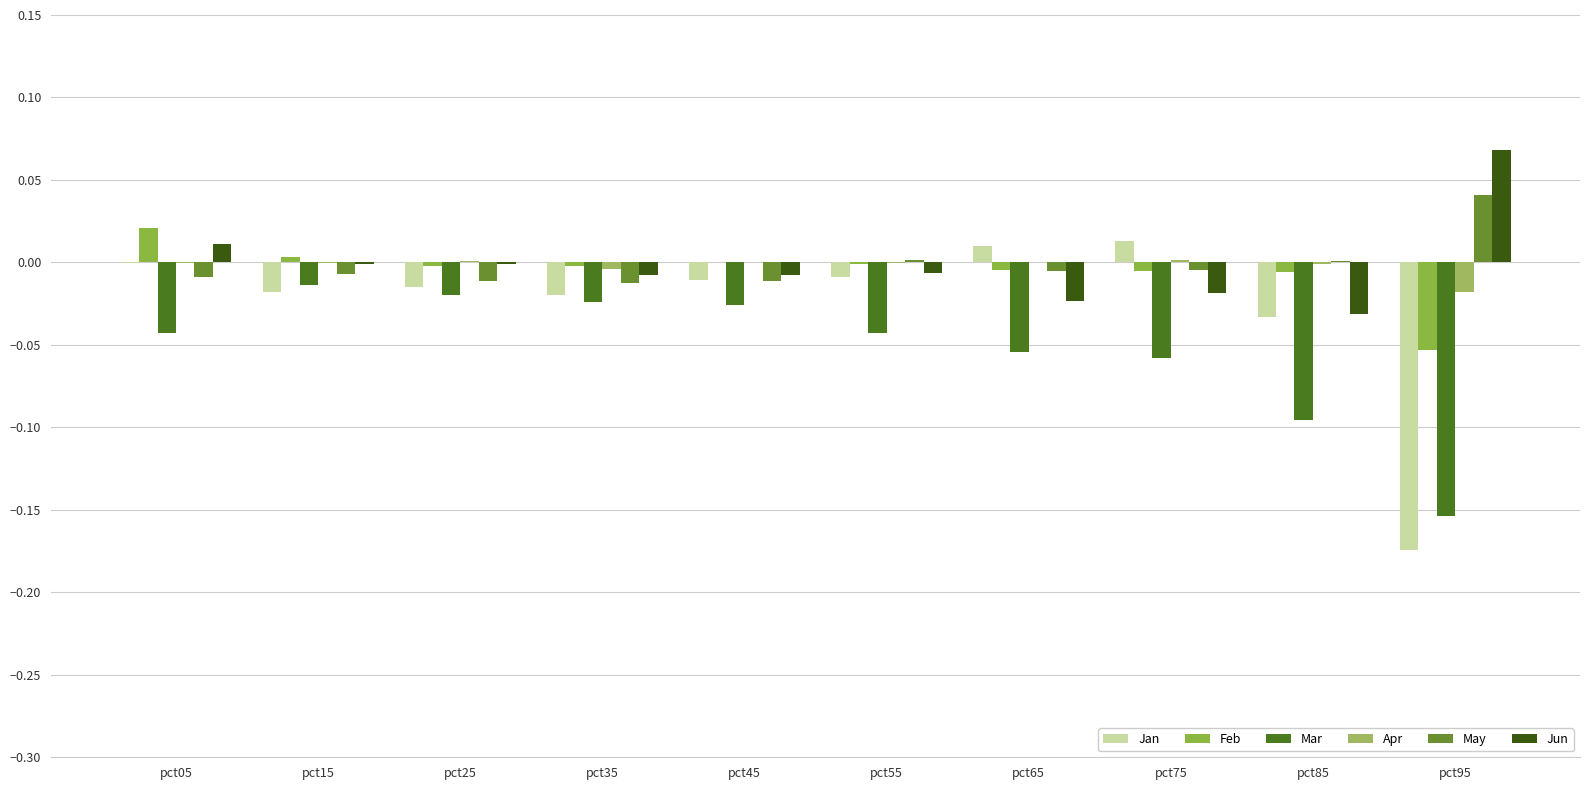

Which has a higher value, pct45 or pct25?

pct45